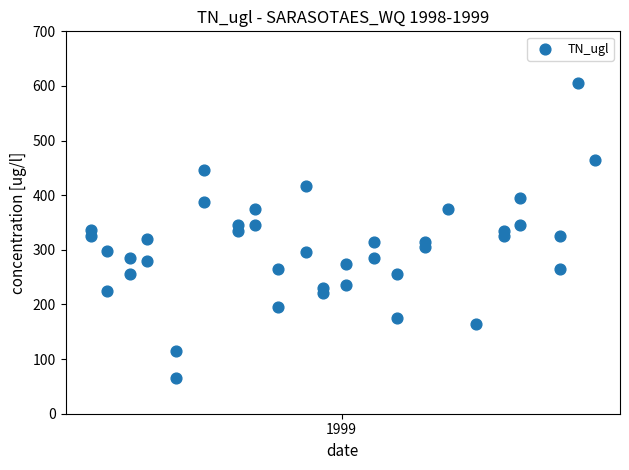

What is the range of Y values (max minus min)?

540